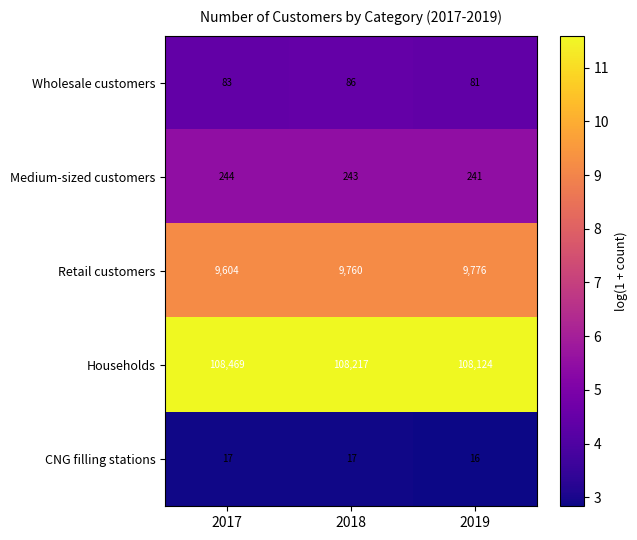

At which label does Households first exceed 108217?

2017